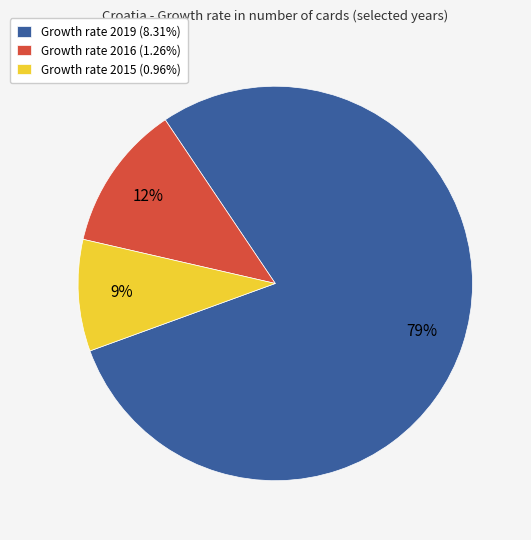

What is the ratio of the value at Growth rate 2015 (0.96%) to the value at Growth rate 2016 (1.26%)?

0.8